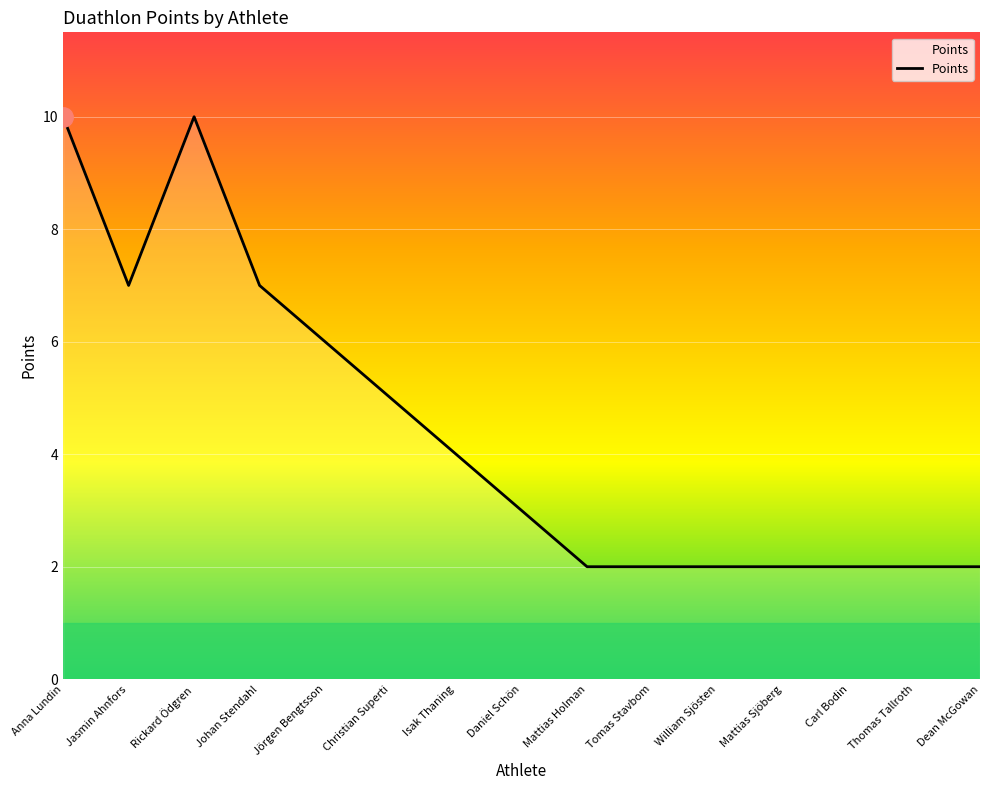

Which has a higher value, Jasmin Ahnfors or Christian Superti?

Jasmin Ahnfors